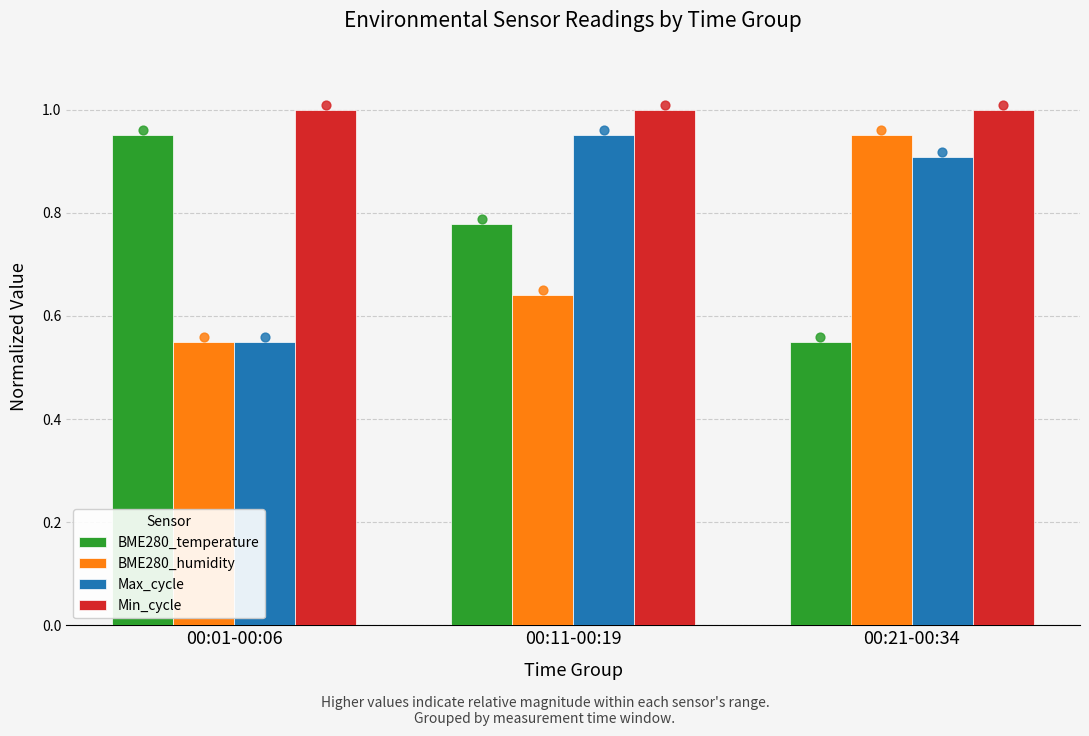

Which series has the largest Y range (max minus min)?

BME280_temperature